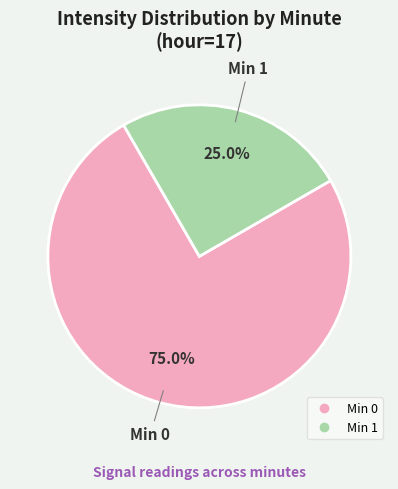

Is there a majority slice in this chart?

Yes